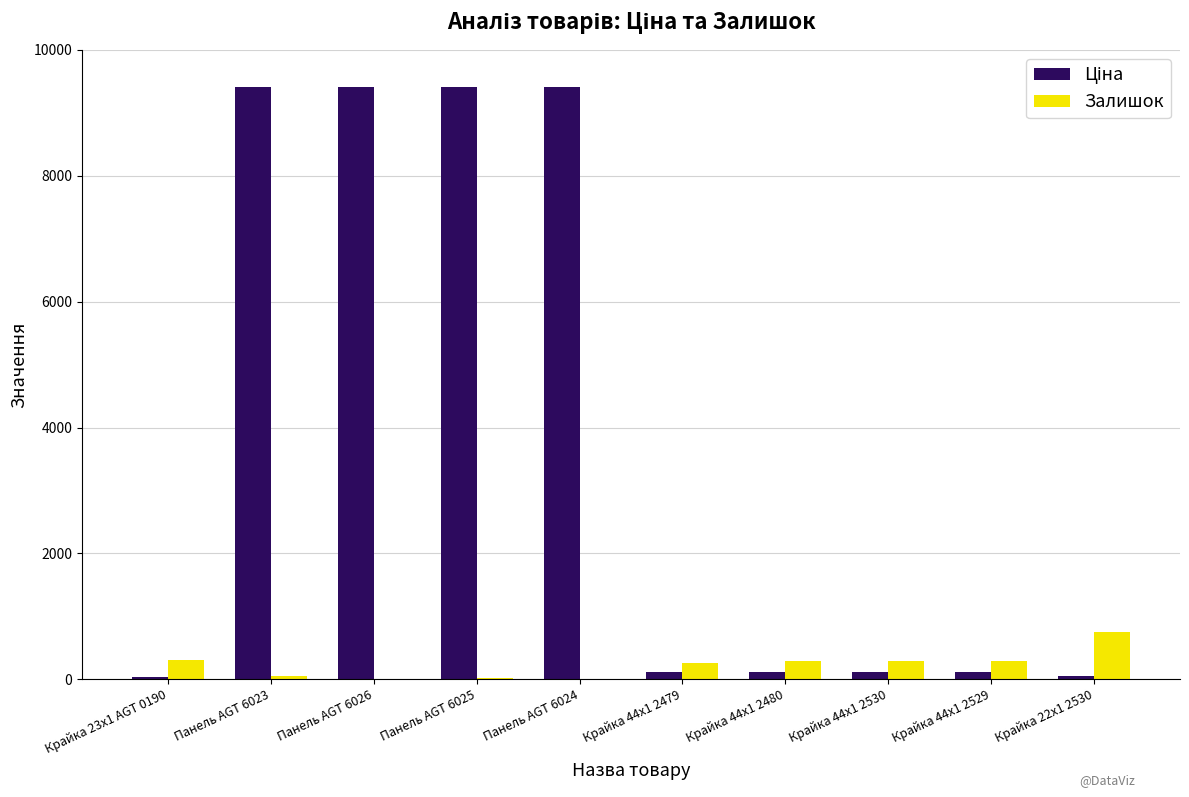

Does the chart contain stacked bars?

No